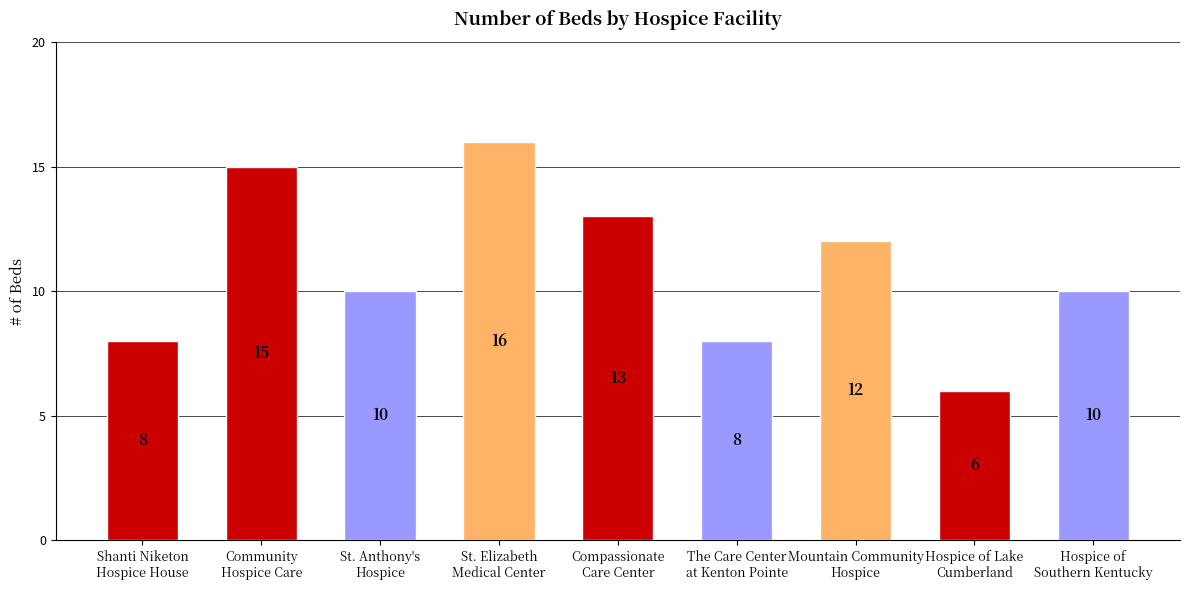

The value at Mountain Community
Hospice is 12. True or false?

True